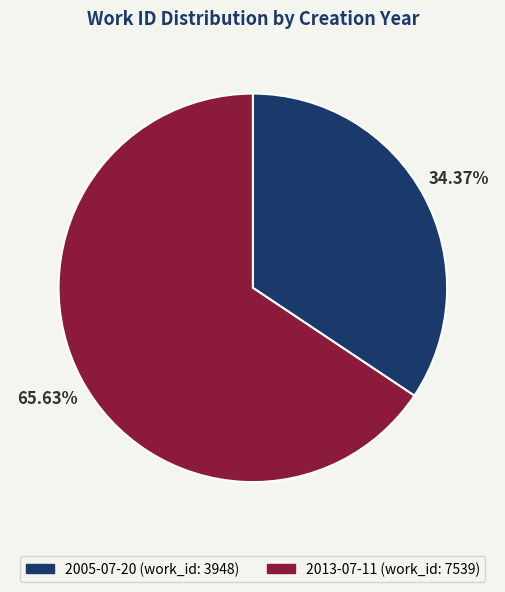

Combined, what portion of the pie is 2005-07-20 and 2013-07-11?

100.0%